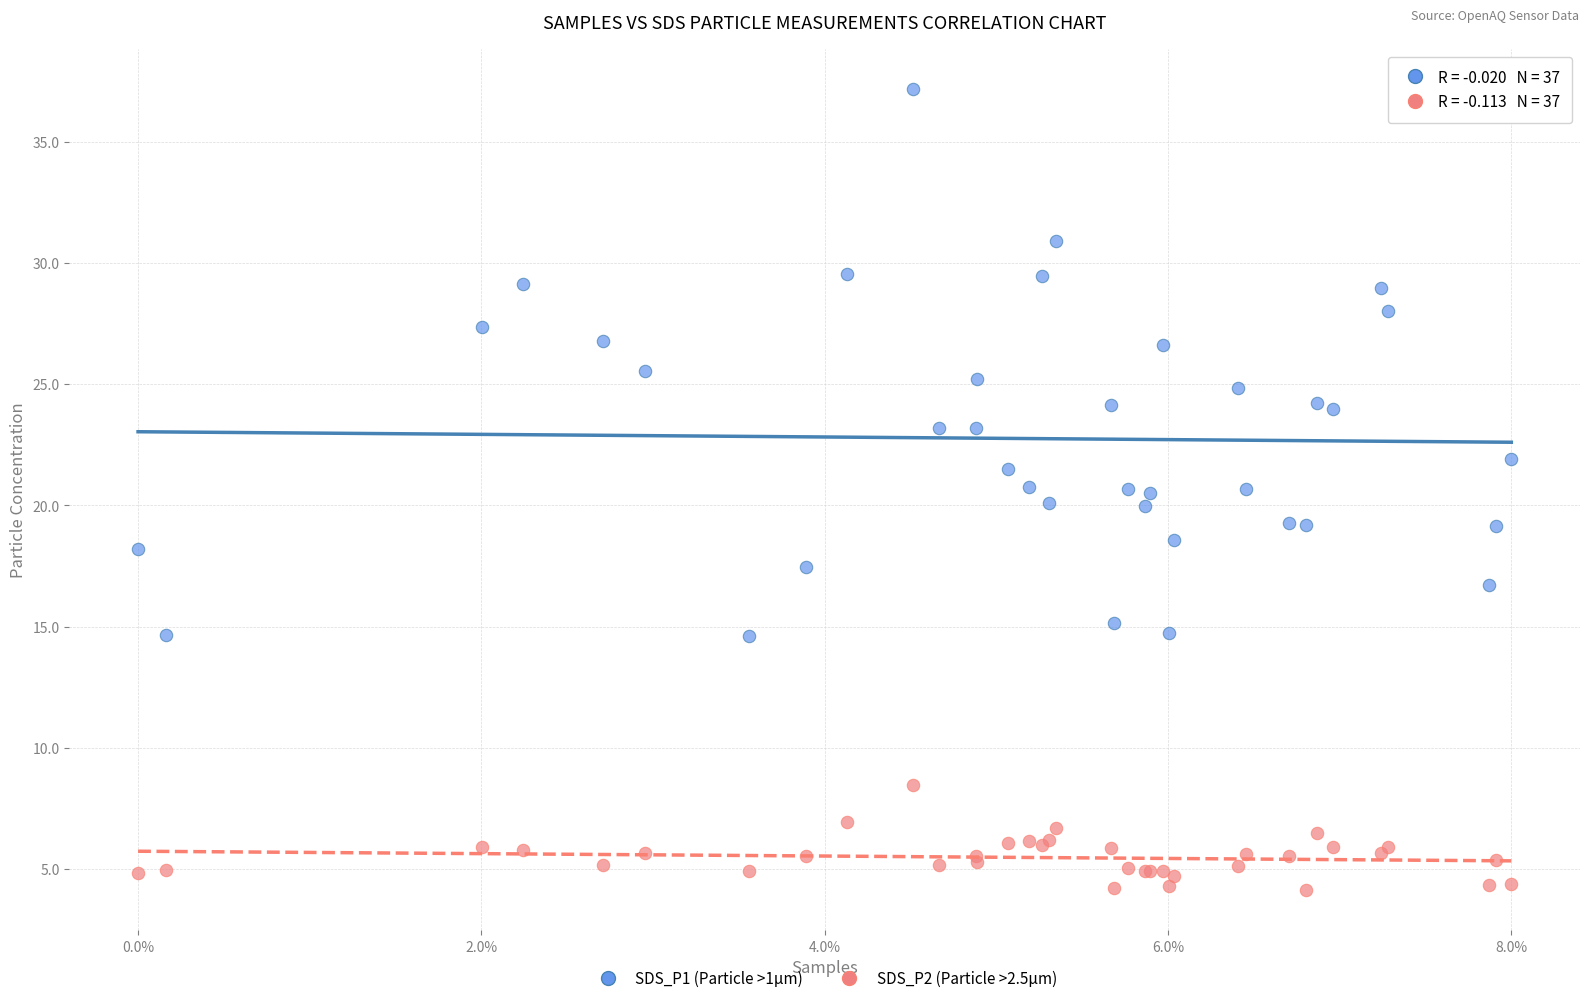

What are all the series names shown in the legend?

SDS_P1 (Particle >1µm), SDS_P2 (Particle >2.5µm)